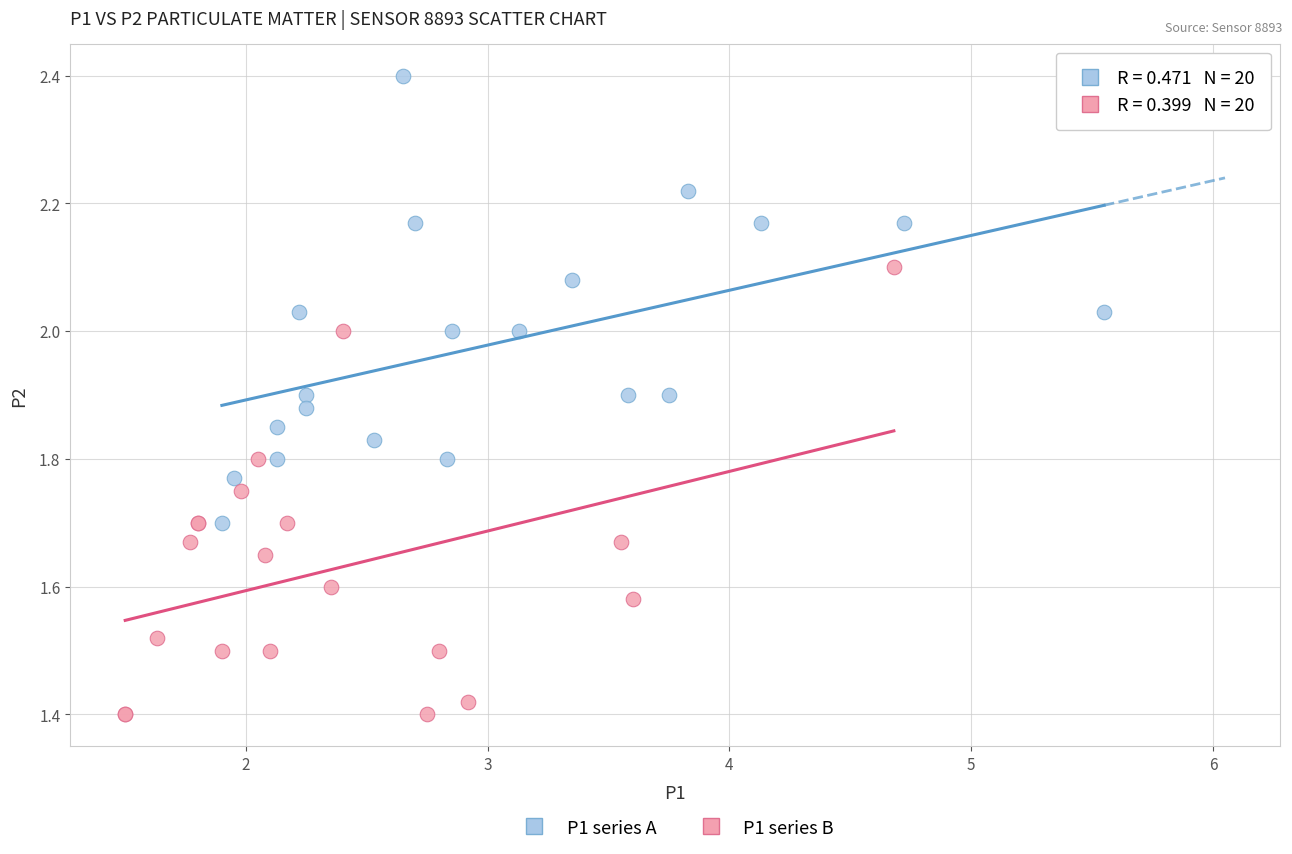

Which series reaches the maximum Y coordinate?

P1 series A